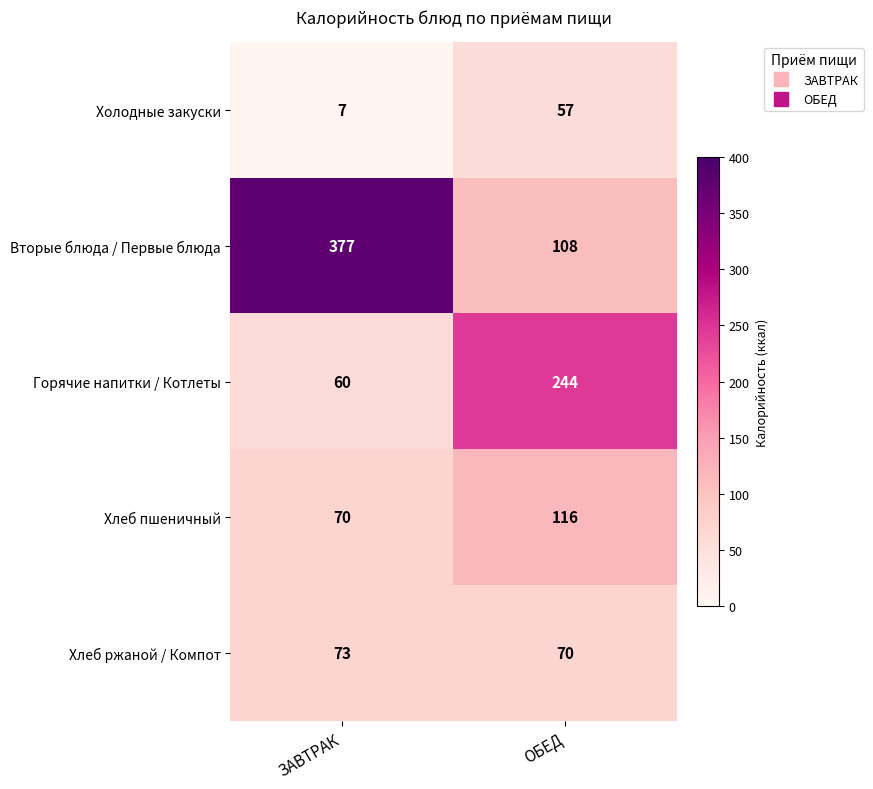

What is the difference between the Холодные закуски values at ОБЕД and ЗАВТРАК?

50